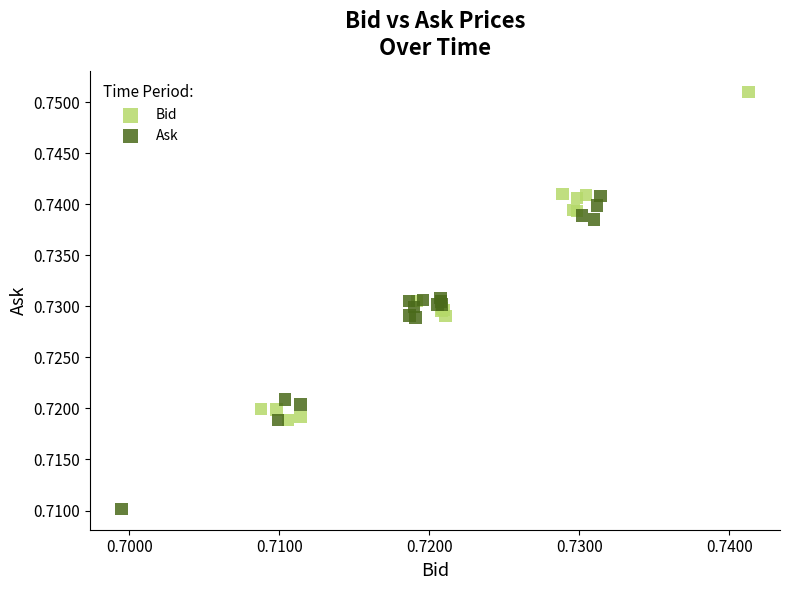

Which series reaches the maximum Y coordinate?

Bid